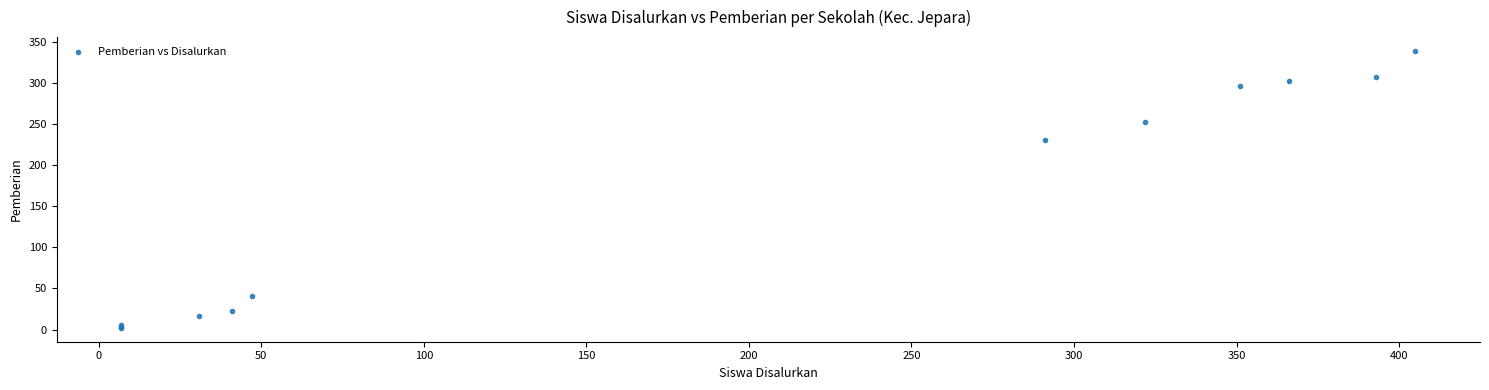

What Y value in the scatter plot is closest to 170?

231